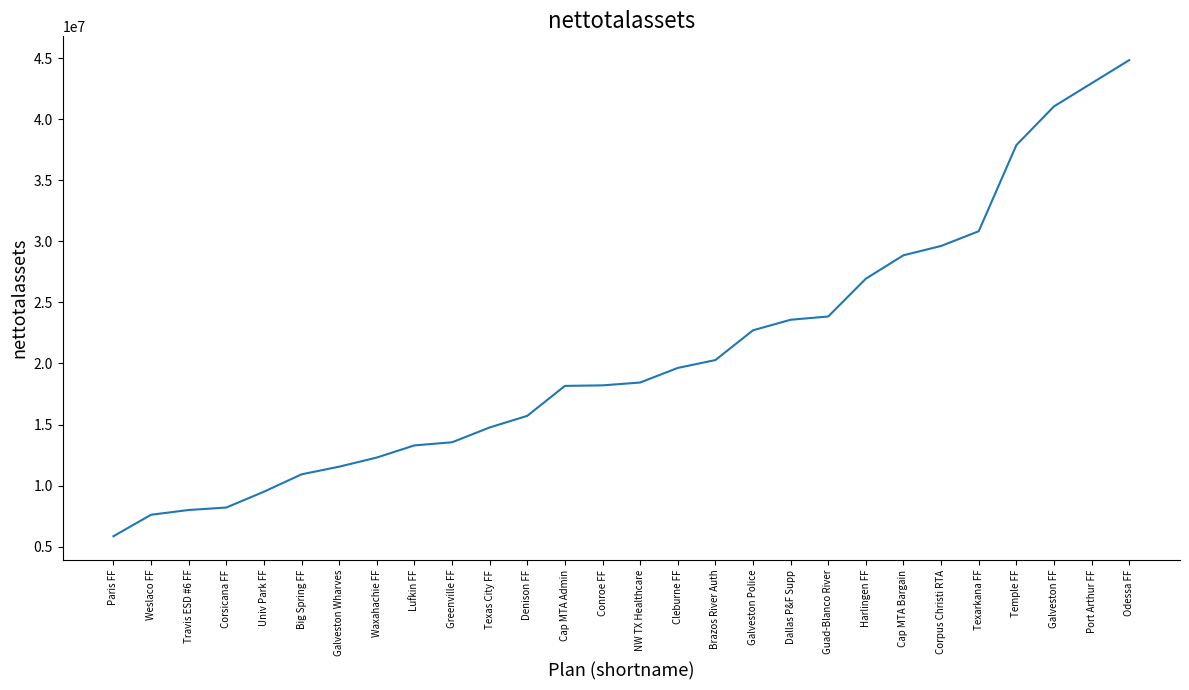

Which has a higher value, Texas City FF or Corsicana FF?

Texas City FF